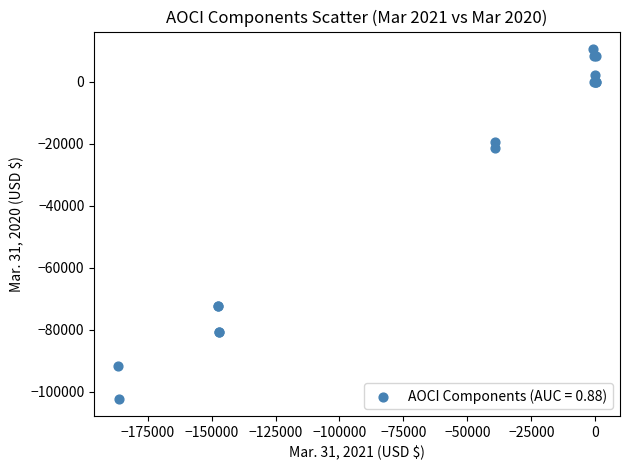

What Y value in the scatter plot is closest to -45755?

-21449